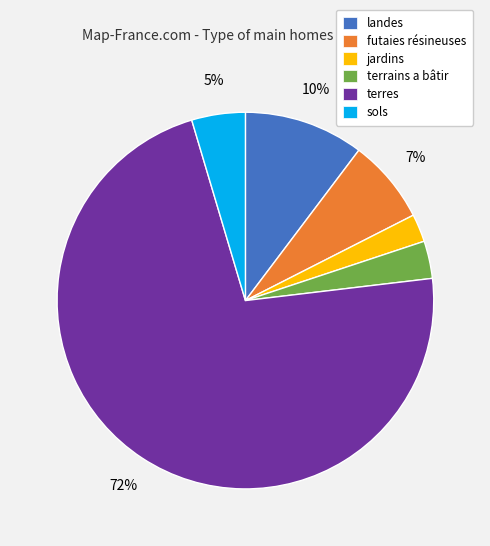

Is there any slice that represents more than half of the pie?

Yes